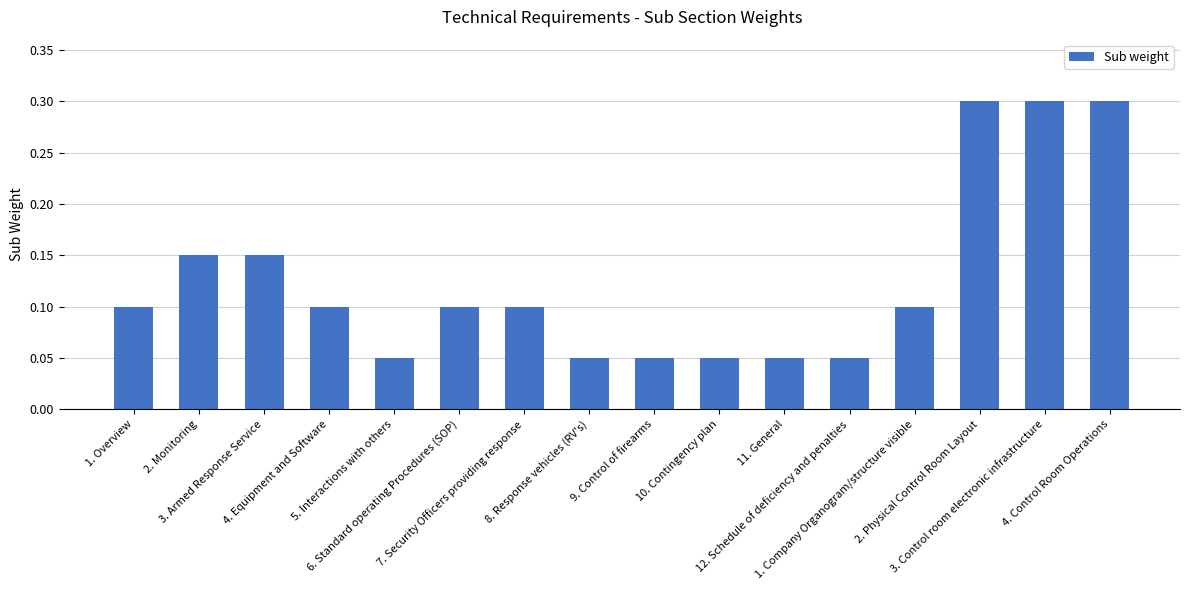

True or false: the data shows 0.3 at 3. Control room electronic infrastructure.

True